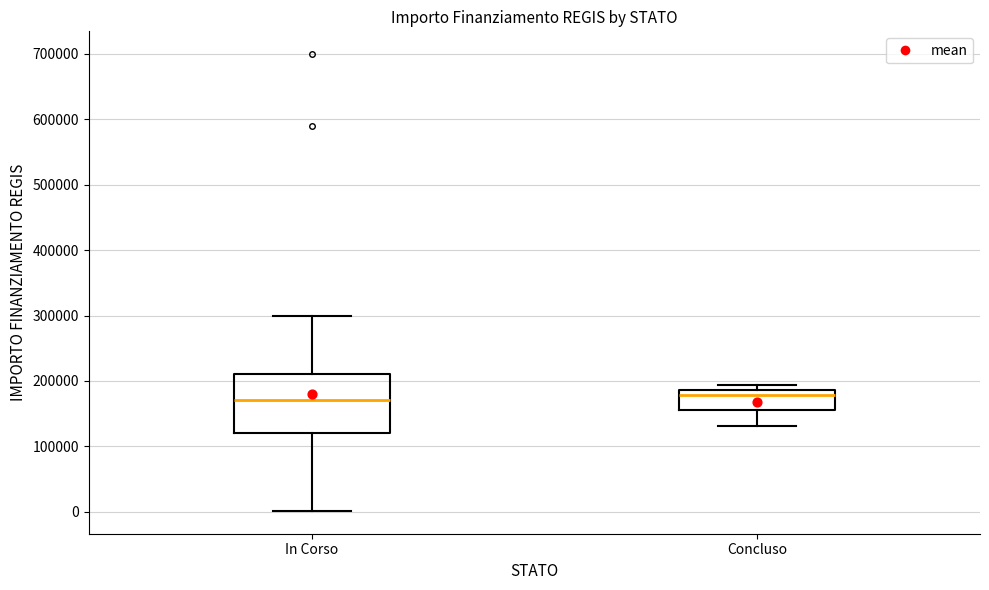

Reading left to right, read every box against the y-axis: the position of its median line, the range the box covers, and the ends of its whiskers. The values are not printed on the chart, so give them approximately, as read against the axis.

In Corso: median 170000, box 120000 to 210000, whiskers 0 to 300000
Concluso: median 180000, box 150000 to 190000, whiskers 130000 to 190000 (just above the box's upper edge)